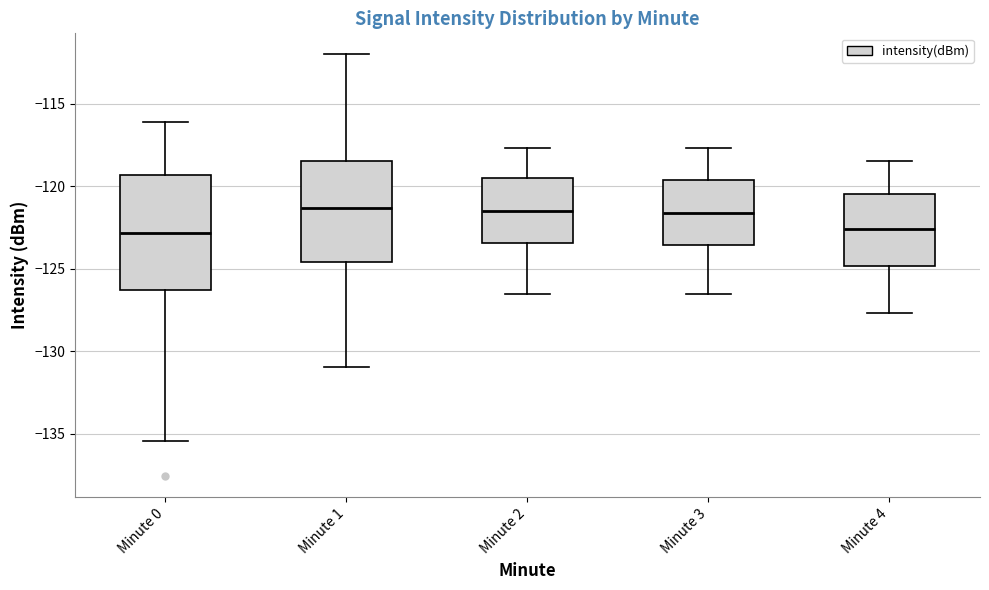

Where does the lower whisker of the box for Minute 2 end on the y-axis? The values are not printed on the chart, so give them approximately, as read against the axis.

-126.5